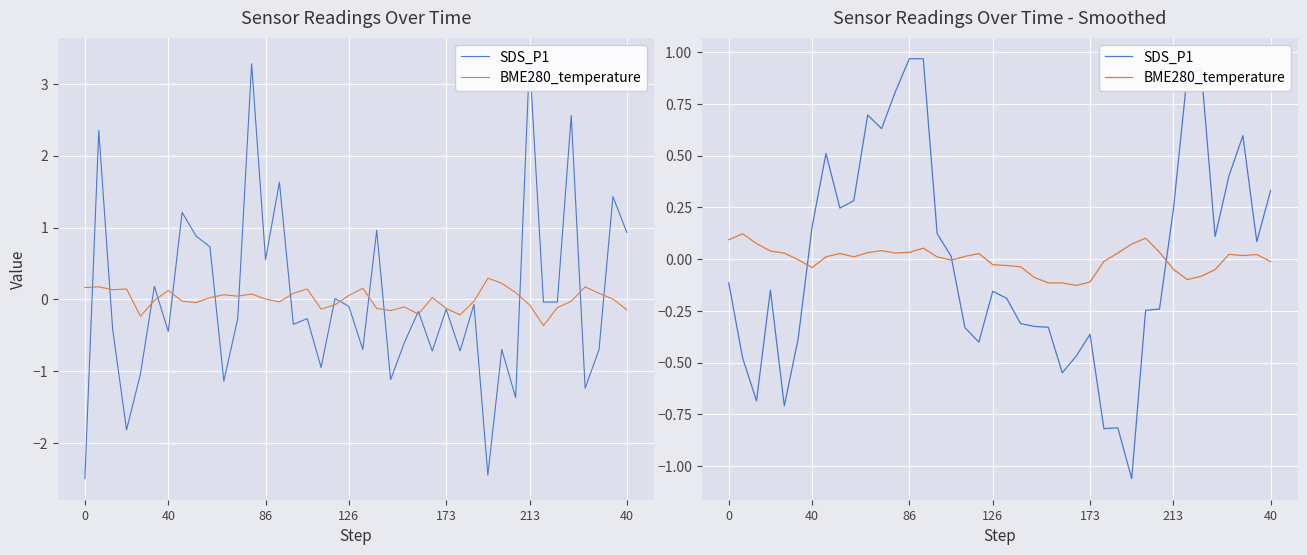

Which series ends up on top after the final intersection of BME280_temperature and SDS_P1?

SDS_P1